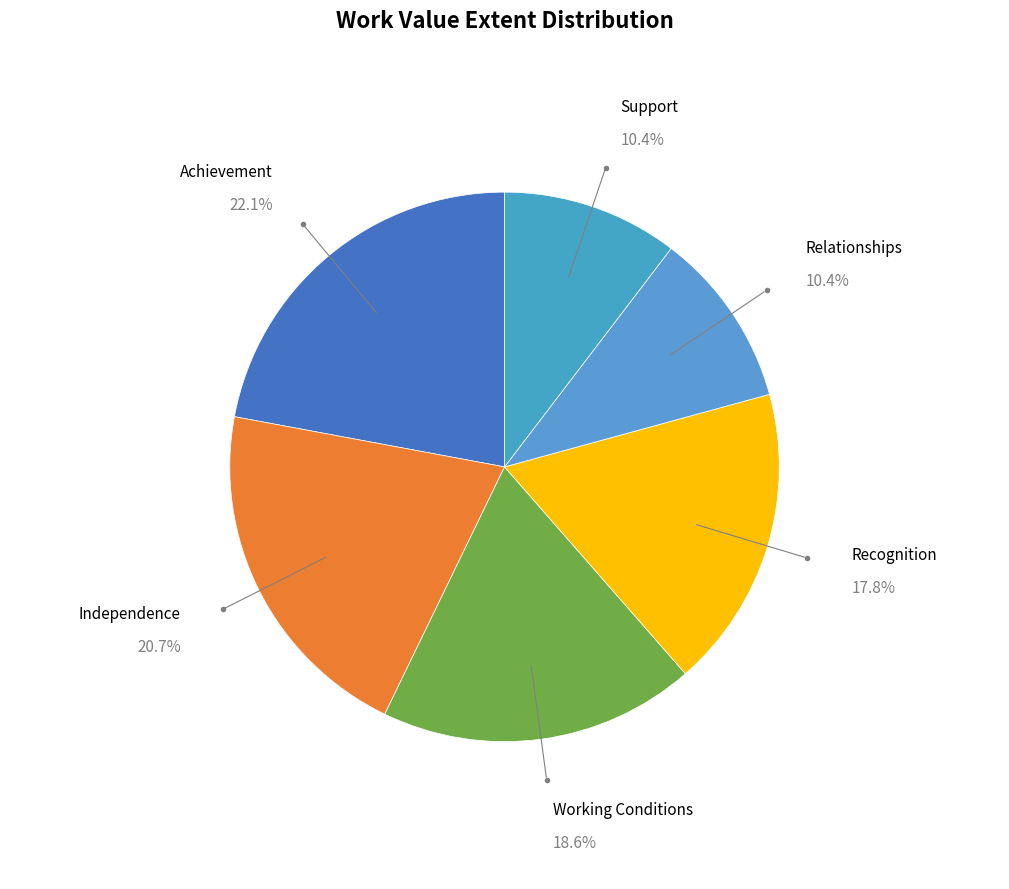

Is there a majority slice in this chart?

No